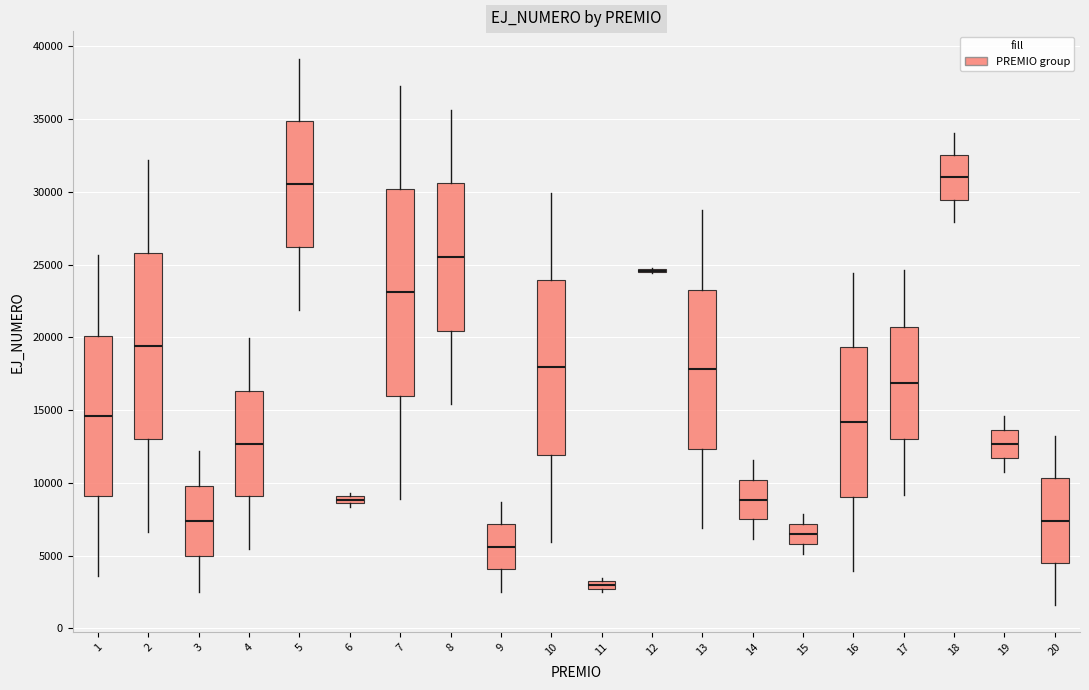

Comparing the boxes themselves (not the whiskers), which one is the tallest?

7